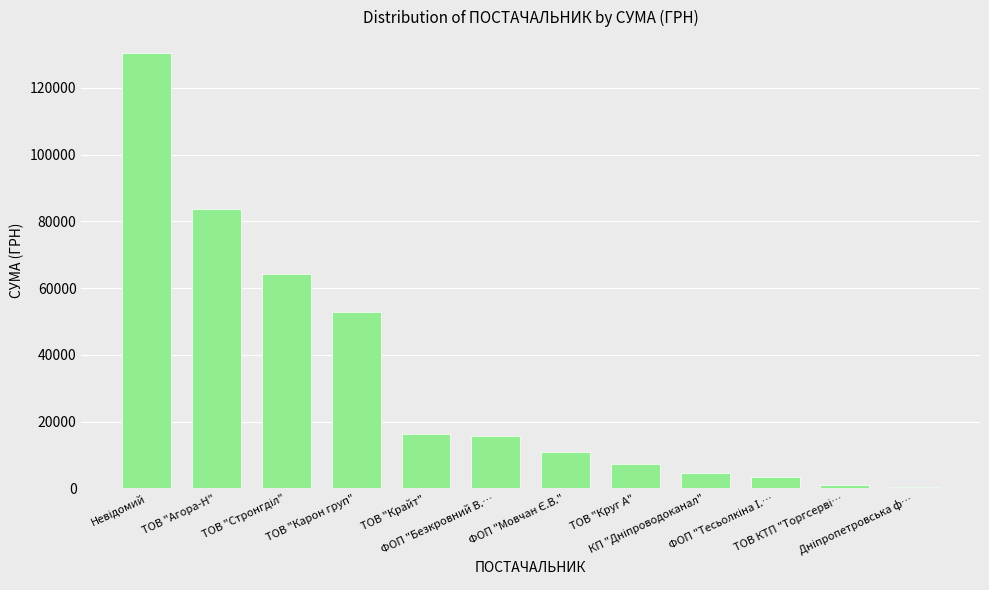

What is the difference between the second highest and second lowest values?

82757.3